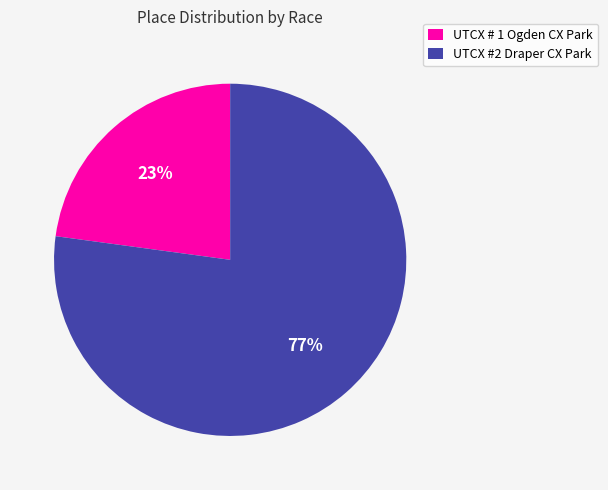

To the nearest percent, what is the average slice percentage?

50%